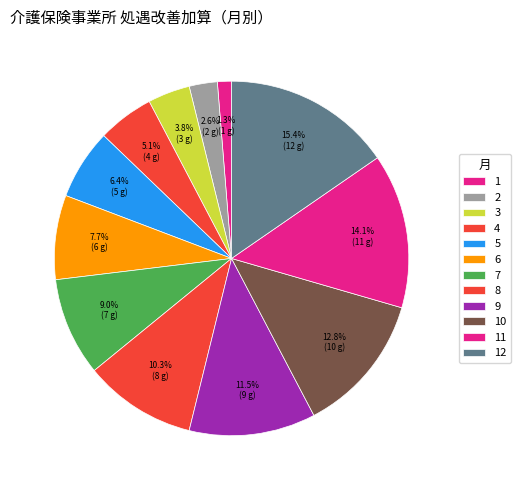

Which category has the biggest portion of the pie?

12